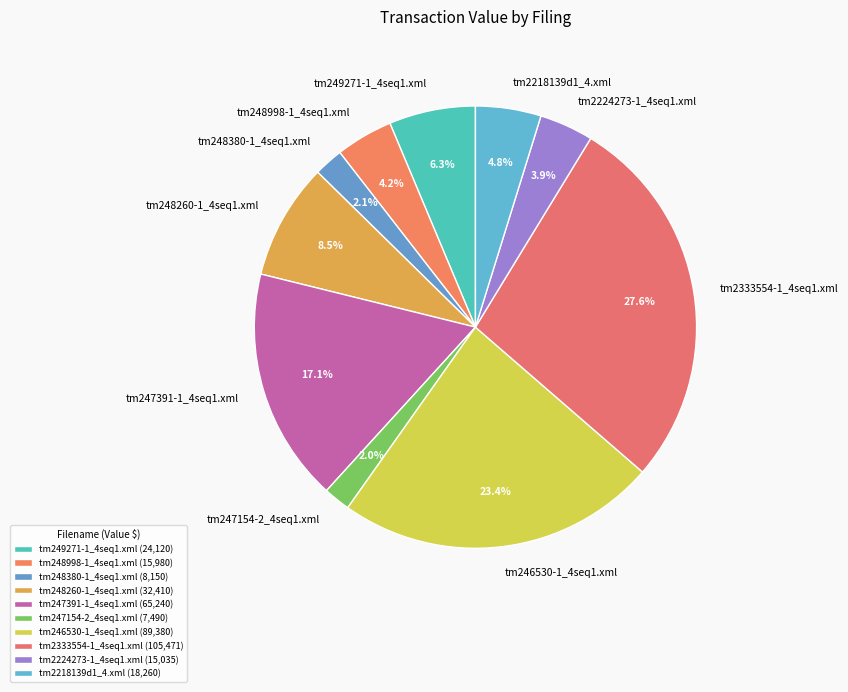

How many slices are in this pie chart?

10